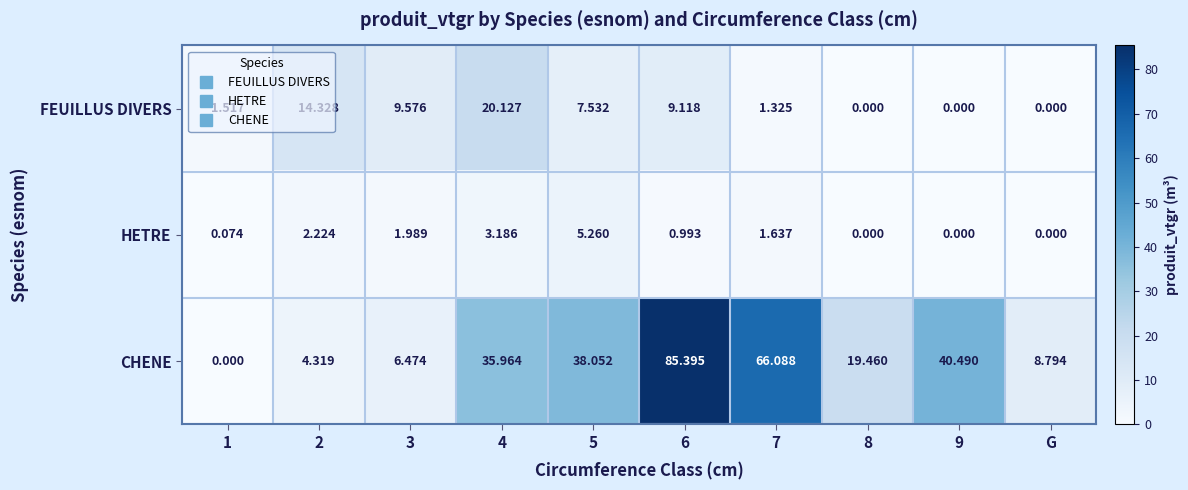

Which series has the largest range (max minus min)?

CHENE